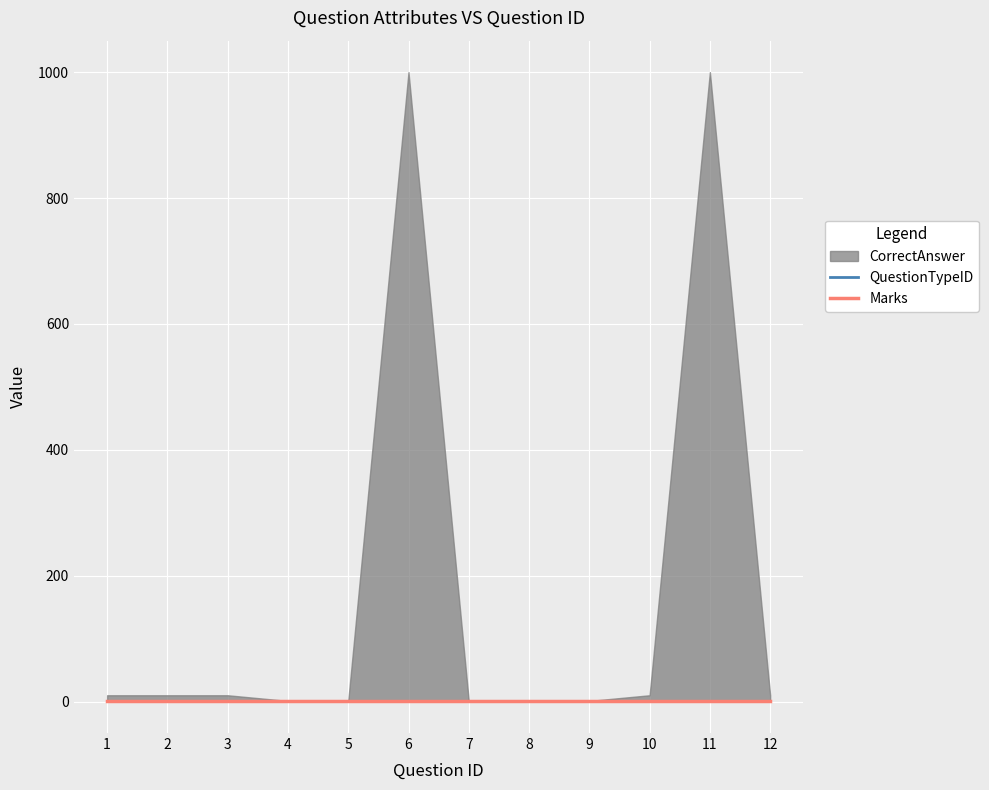

What is the average value of the QuestionTypeID series?

1